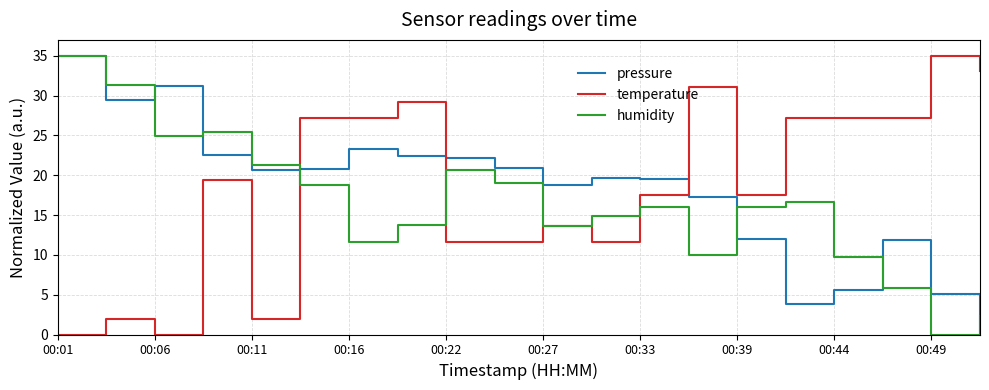

What are all the series names shown in the legend?

pressure, temperature, humidity